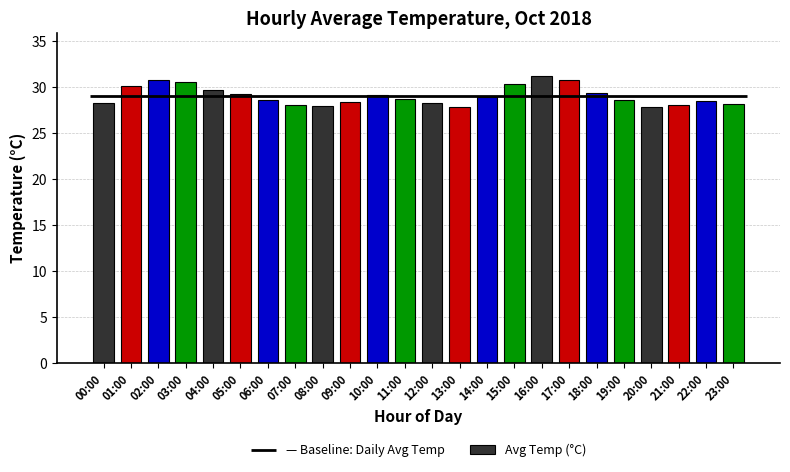

Does the chart contain any negative values?

No